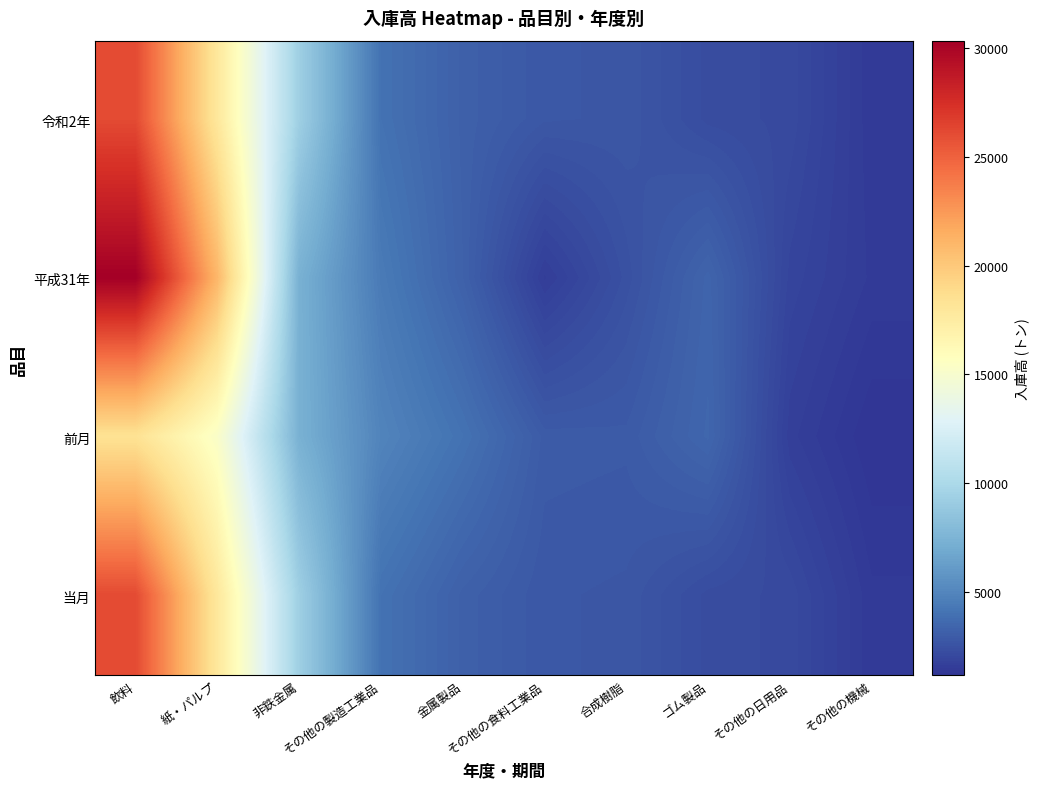

Which has a higher value, その他の食料工業品 or 合成樹脂?

その他の食料工業品